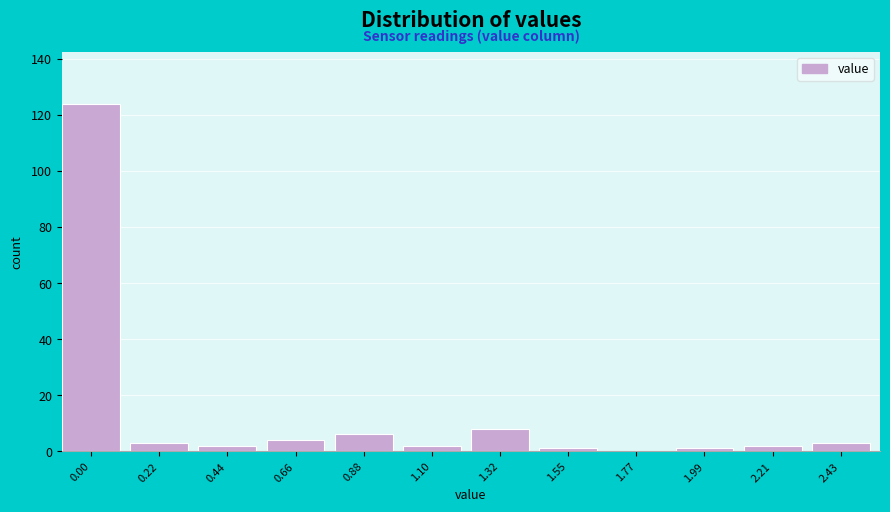

Reading left to right, extract all data points from this chart.

0.00=124	0.22=3	0.44=2	0.66=4	0.88=6	1.10=2	1.32=8	1.55=1	1.77=0	1.99=1	2.21=2	2.43=3